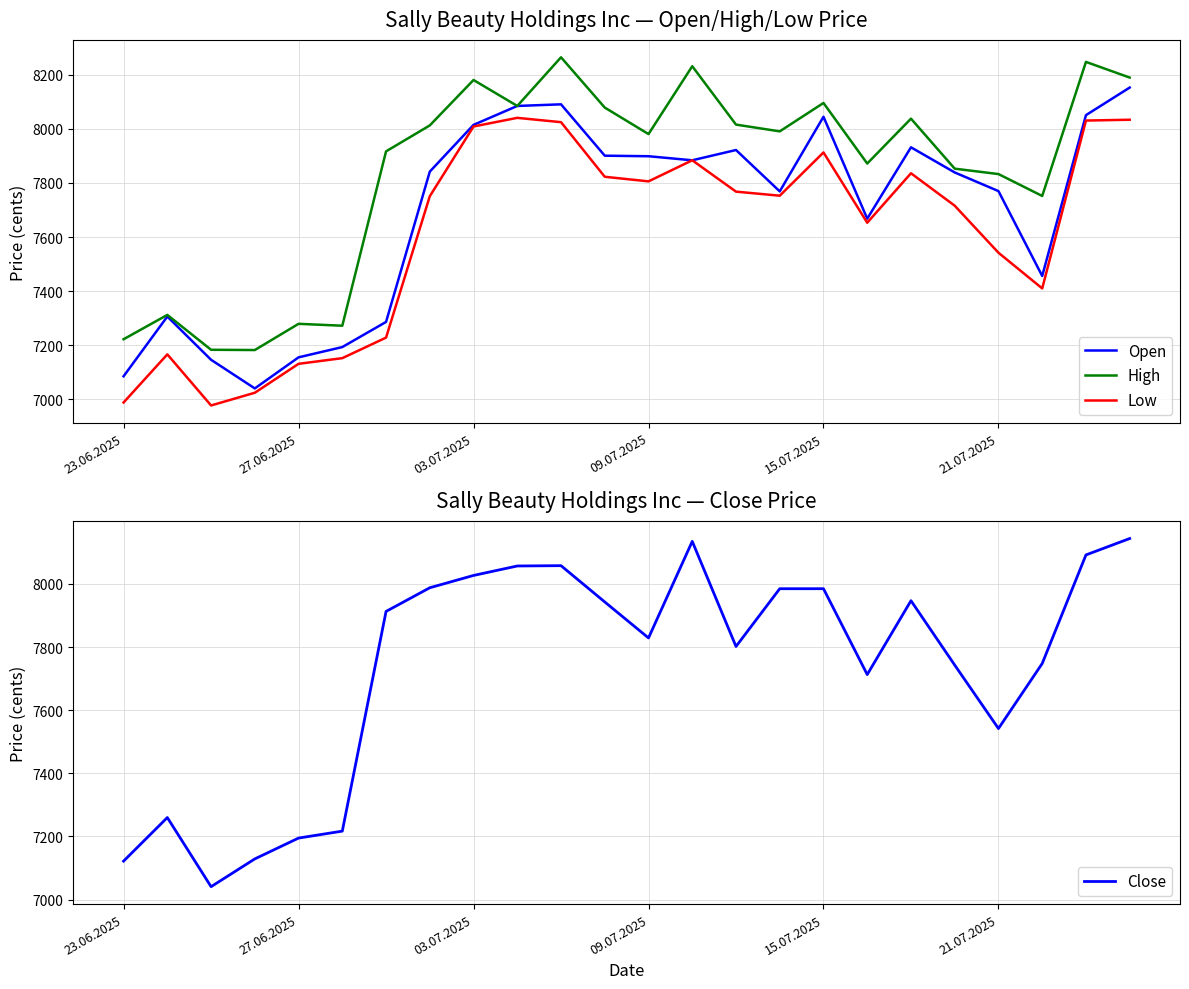

True or false: Low and Open intersect in this chart.

False